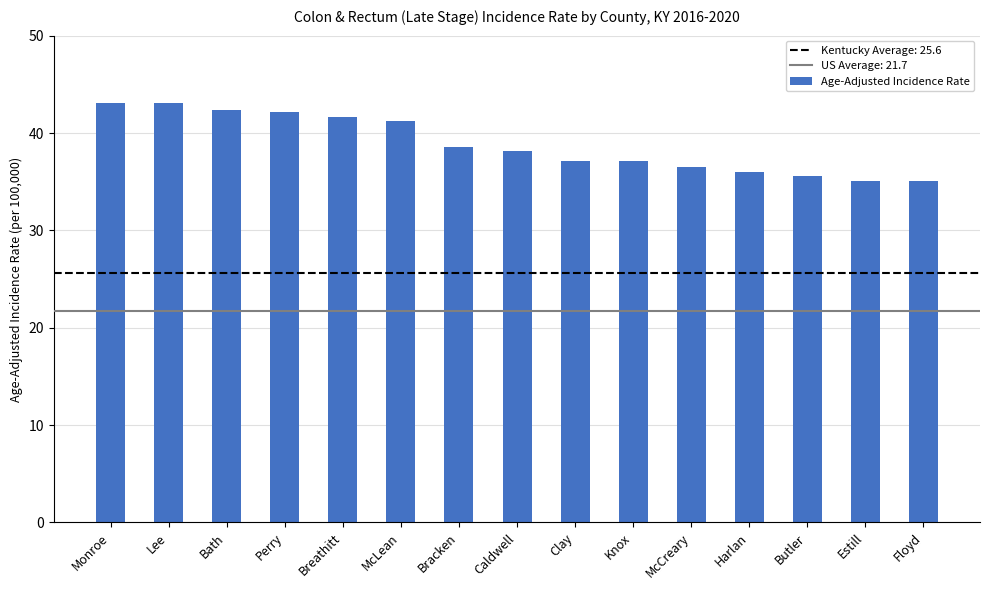

What is the sum of the values at Butler and McLean?

76.8